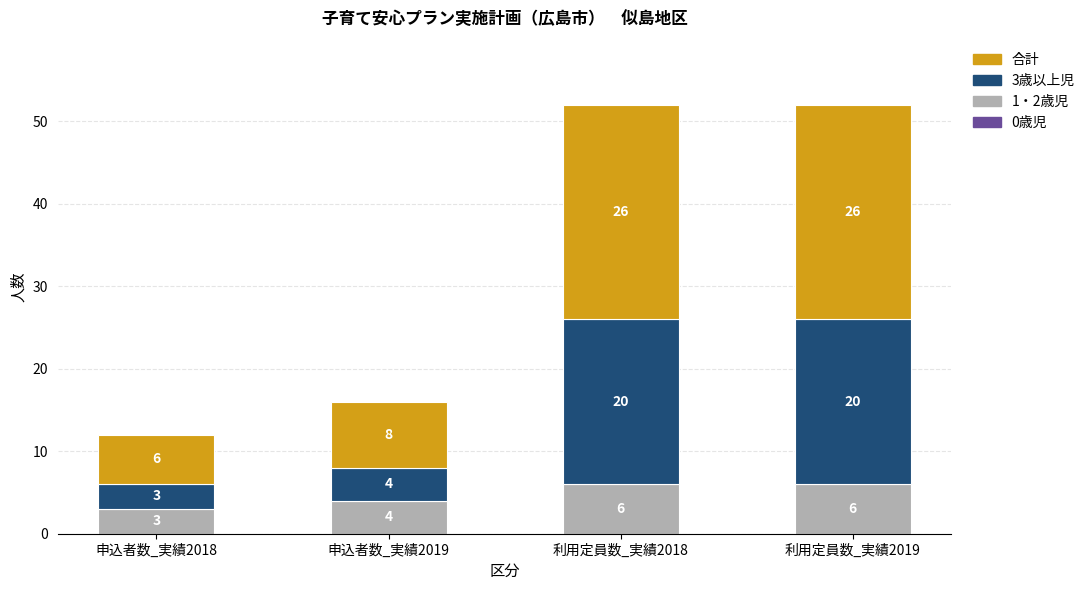

Is it true that 1・2歳児 equals 5 at 申込者数_実績2018?

False